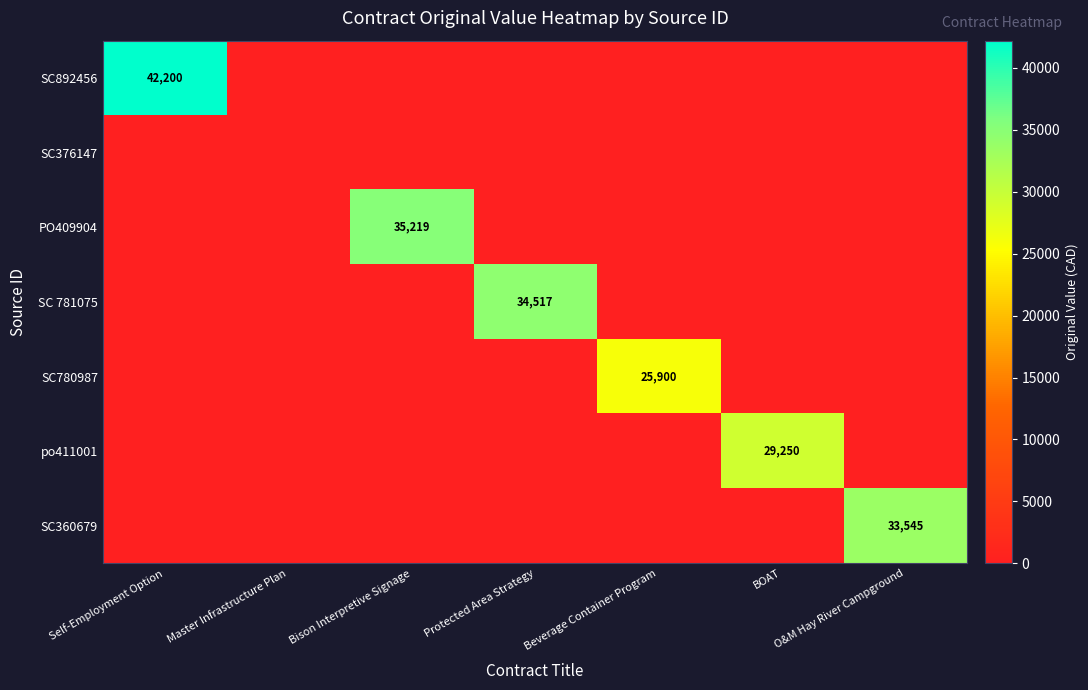

How many positive values does the SC360679 series have?

1